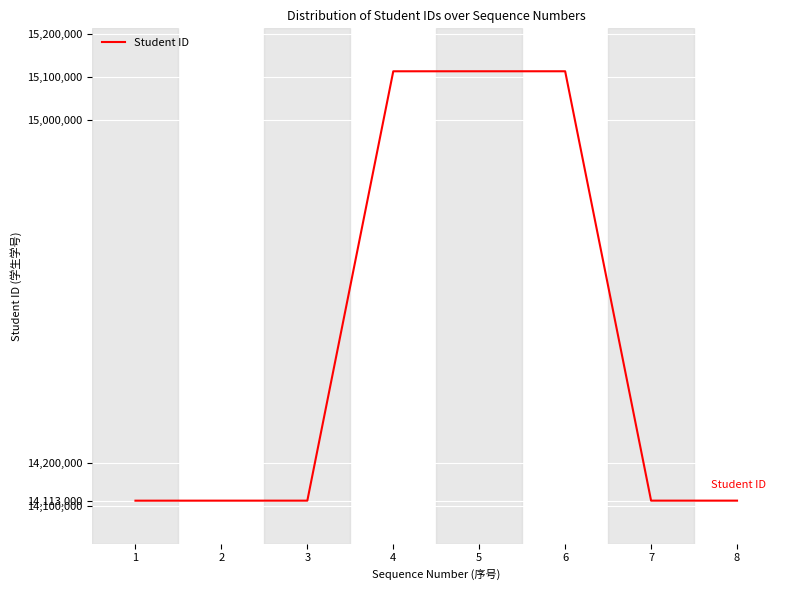

Between 1 and 6, which is larger?

6